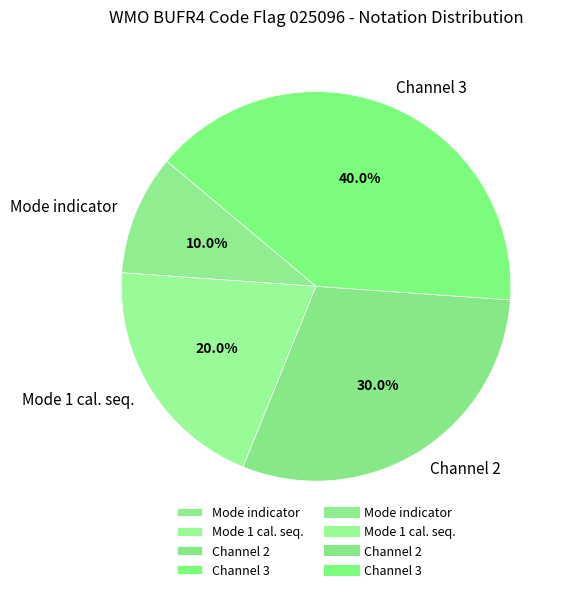

Rank the categories by value from lowest to highest.

Mode indicator, Mode 1 cal. seq., Channel 2, Channel 3